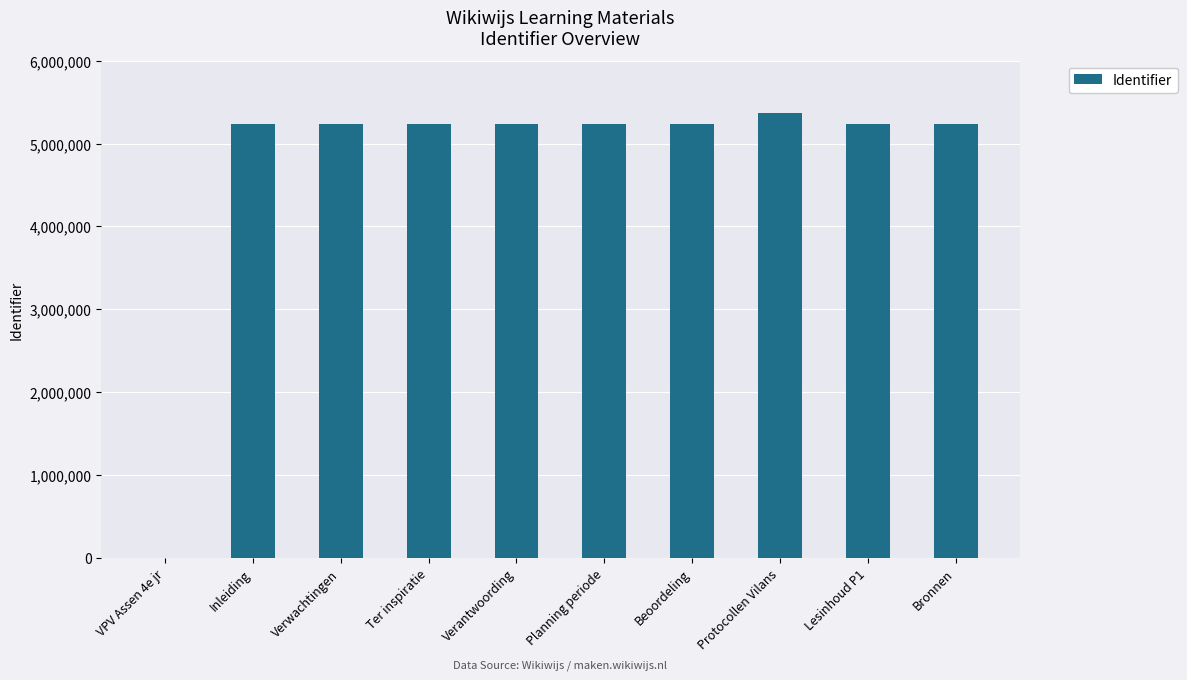

At which category does the chart reach its peak across all series?

Protocollen Vilans